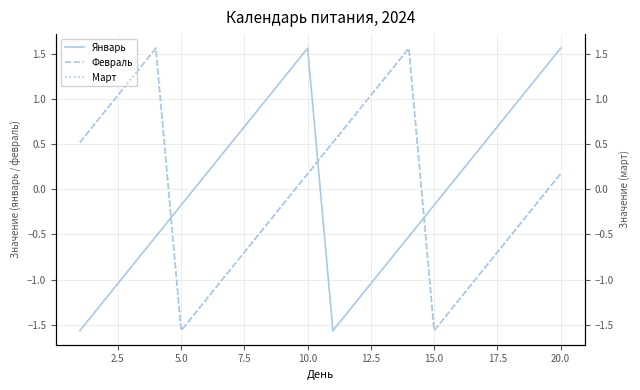

What is the minimum value for Февраль?

-1.6